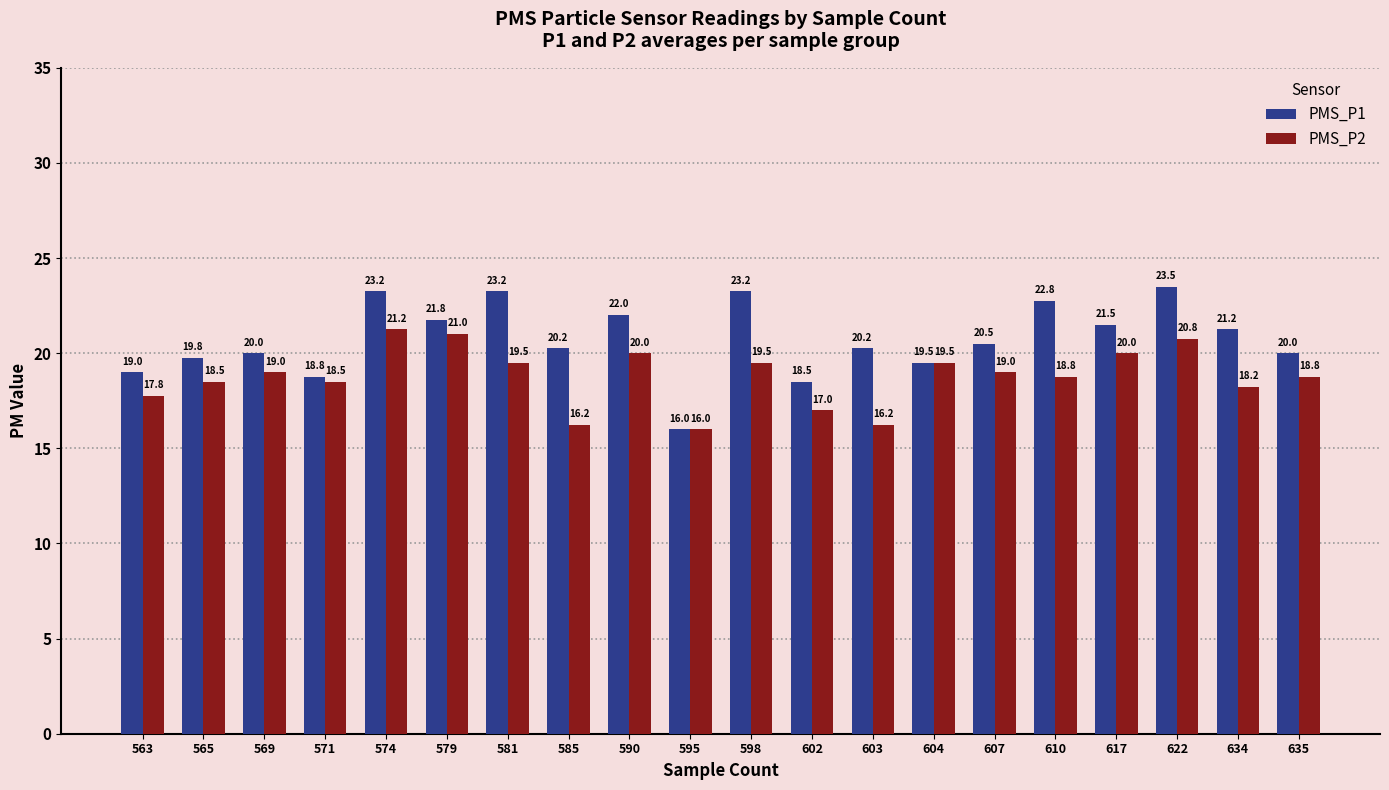

Between 571 and 581, which series saw the biggest shift?

PMS_P1